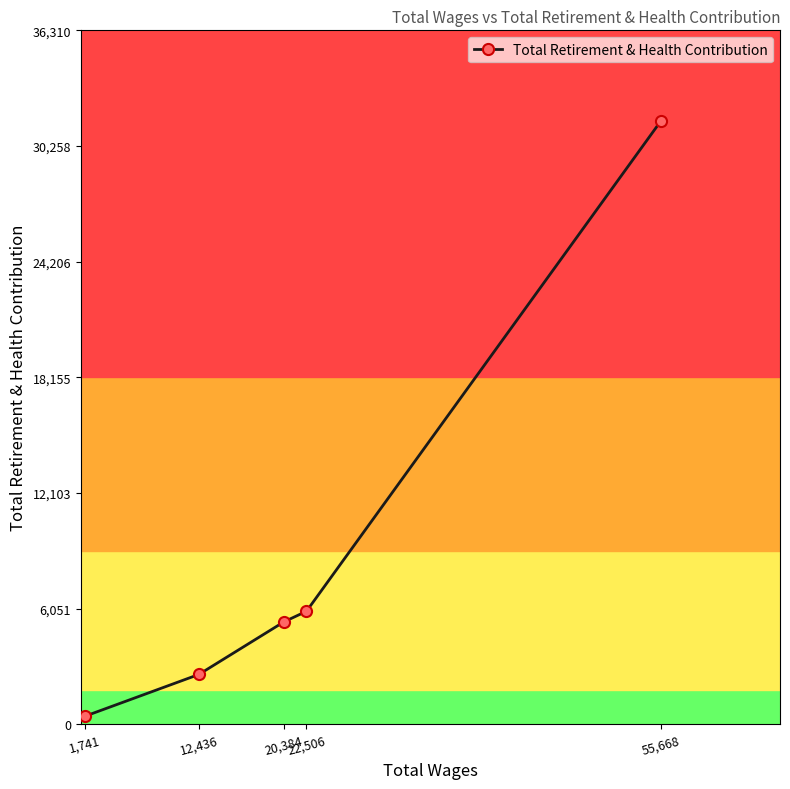

Rank the categories by value from lowest to highest.

1,741, 12,436, 20,384, 22,506, 55,668